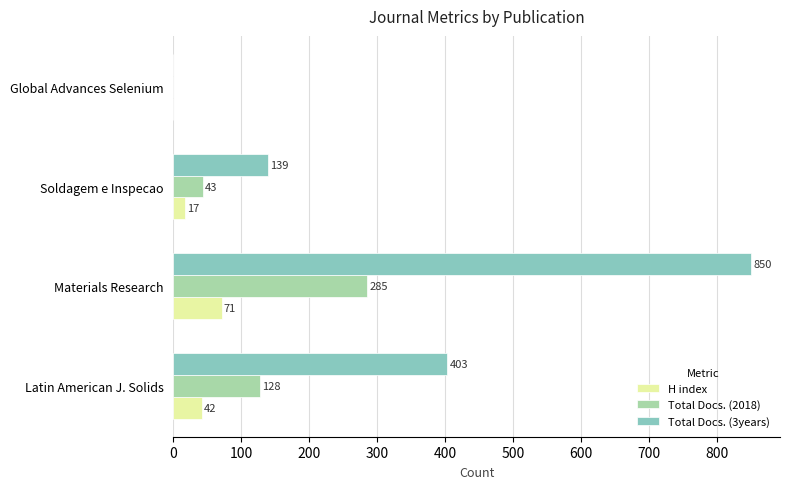

Count the Total Docs. (2018) values in the range 43 to 285.

3